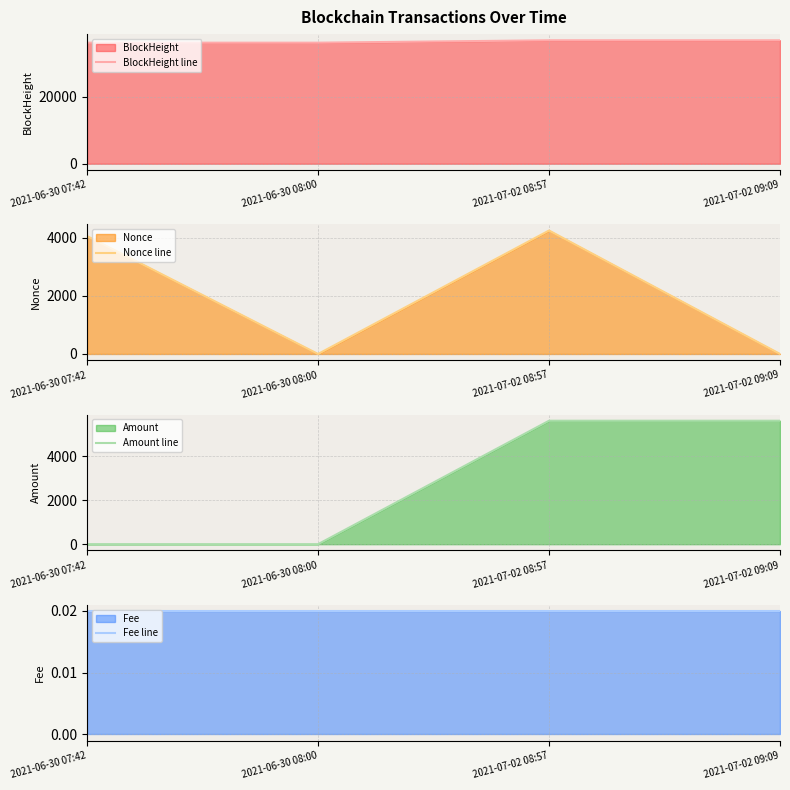

What is the spread (max minus min) of values at 2021-07-02 09:09?

36775.0